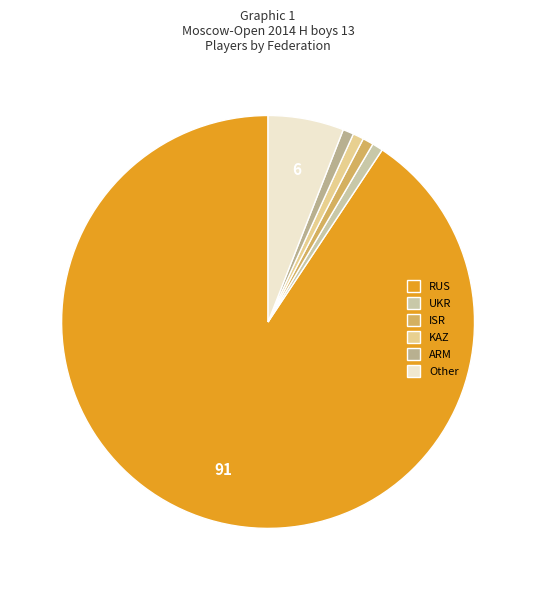

Count the number of slices in the pie.

6